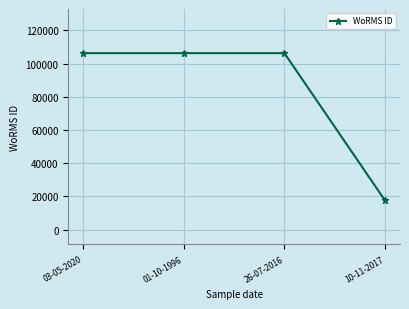

Does the chart display data point markers on the line(s)?

Yes